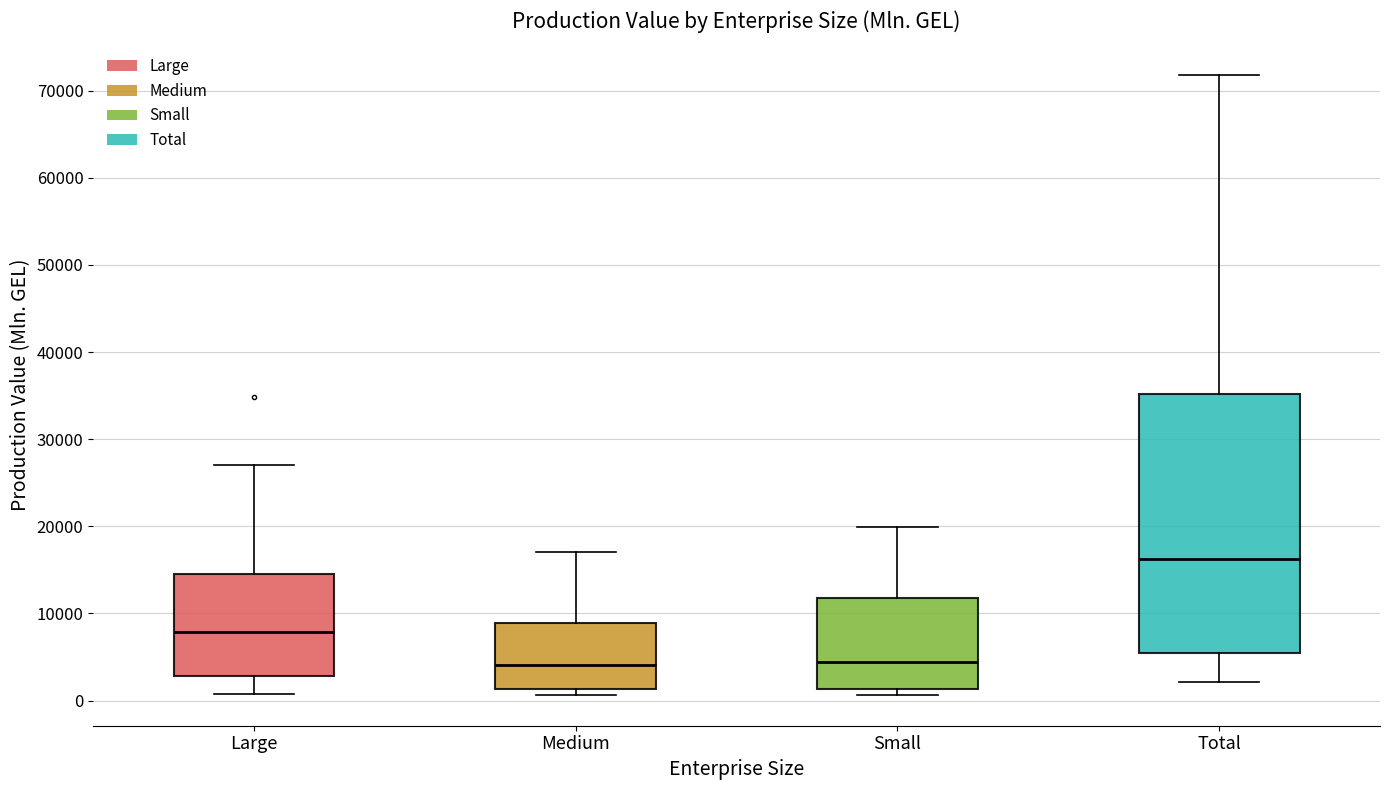

Reading left to right, transcribe this box plot: for each box, give where its median line is, the range the box spans, and where its two whiskers end, as read against the y-axis. The values are not printed on the chart, so give them approximately, as read against the axis.

Large: median 8000, box 3000 to 15000, whiskers 1000 to 27000
Medium: median 4000, box 1000 to 9000, whiskers 1000 (just below the box's lower edge) to 17000
Small: median 4000, box 1000 to 12000, whiskers 1000 (just below the box's lower edge) to 20000
Total: median 16000, box 5000 to 35000, whiskers 2000 to 72000